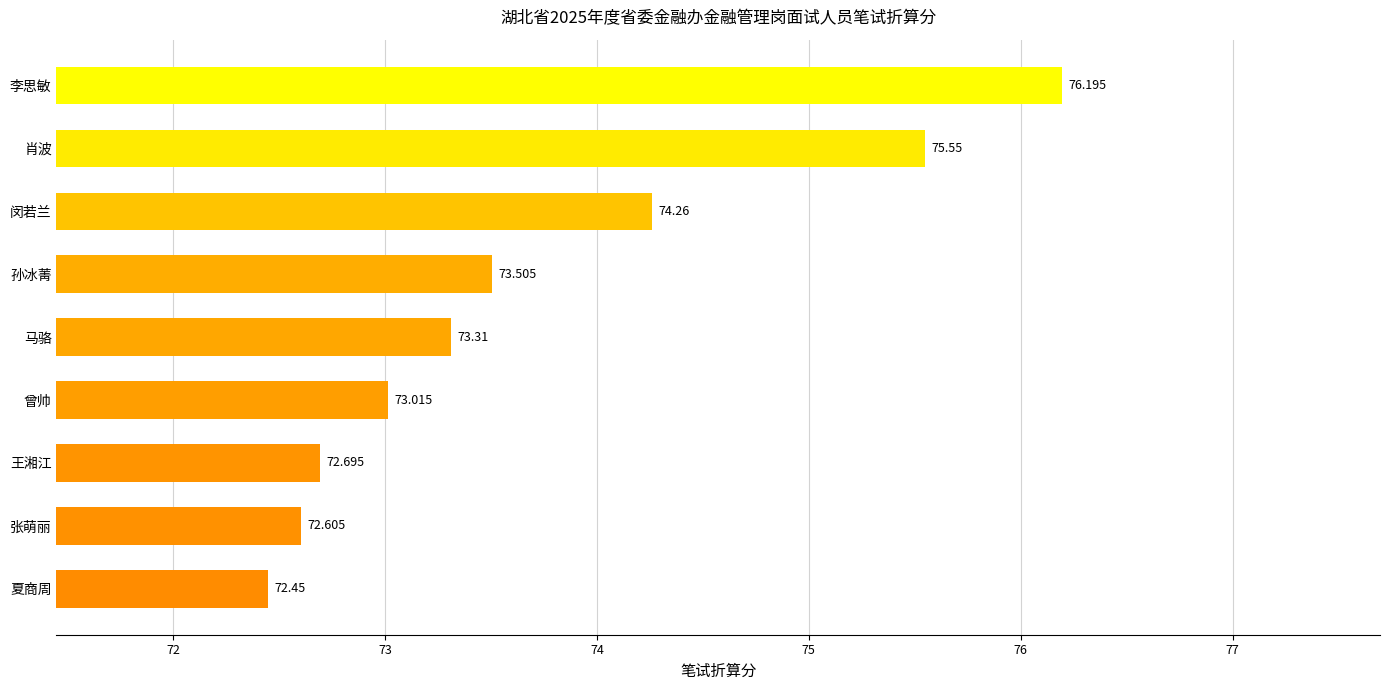

What is the label of the 8th bar from the bottom?

肖波